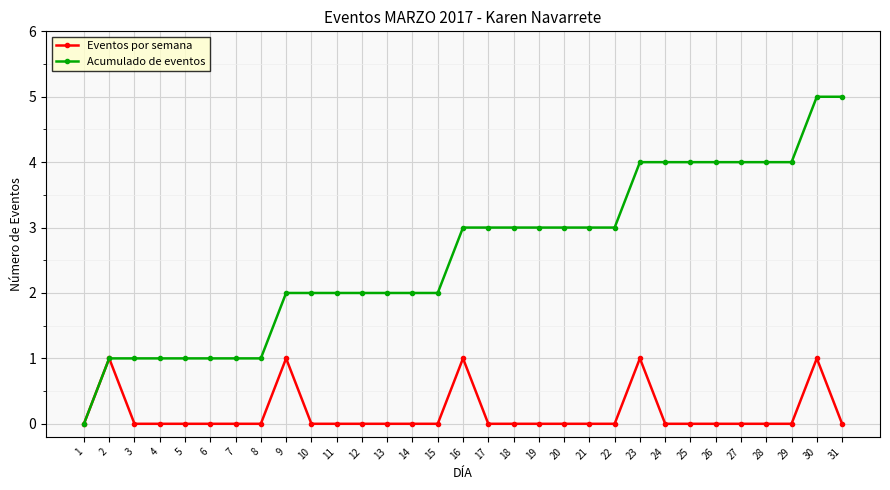

What are all the series names shown in the legend?

Eventos por semana, Acumulado de eventos